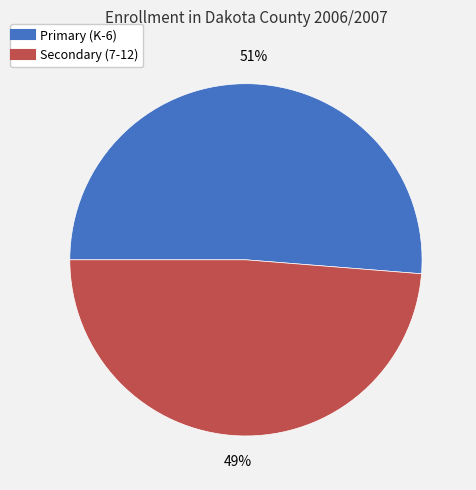

Is it true that Primary (K-6) is 61% of the pie?

False